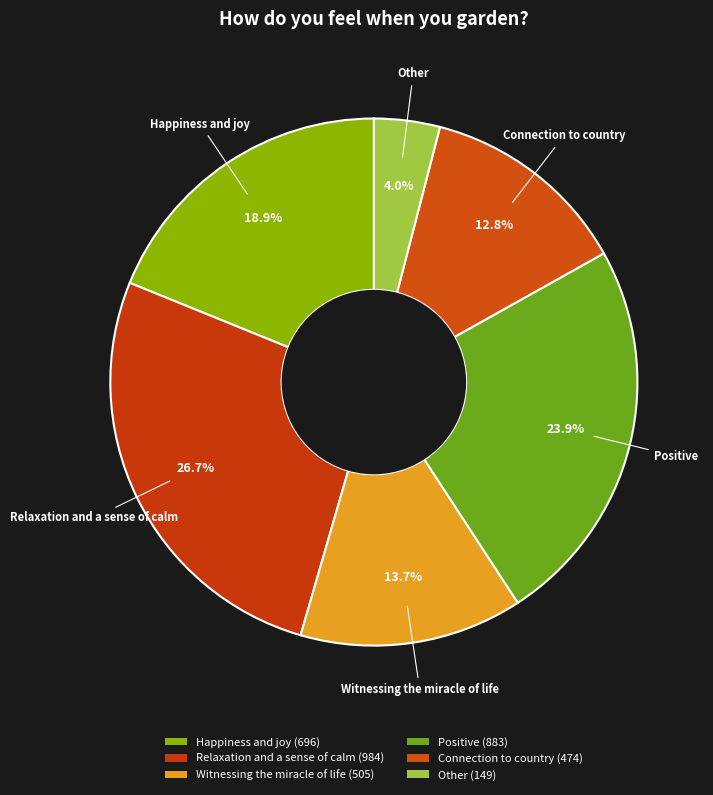

Does Happiness and joy represent more than half of the total?

No